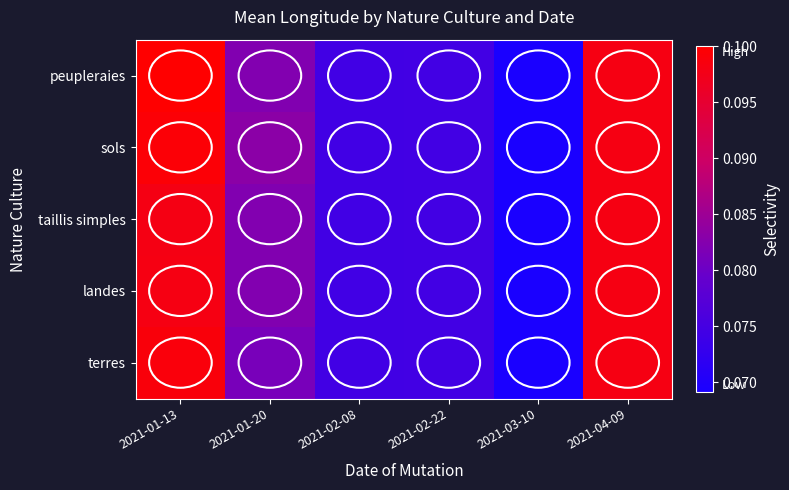

Which series changed the most between 2021-02-08 and 2021-03-10?

terres